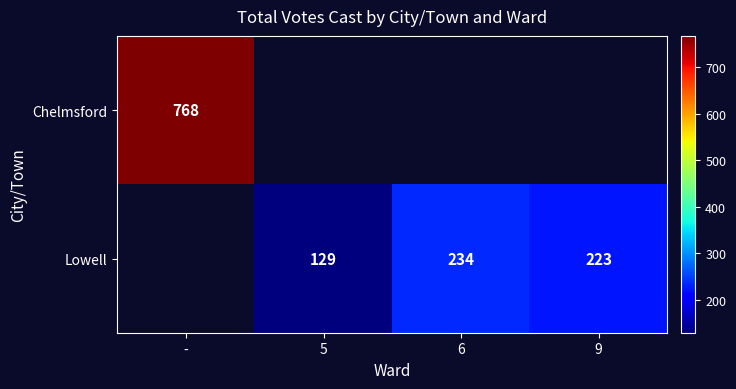

What is the difference between the Lowell values at 6 and 9?

11